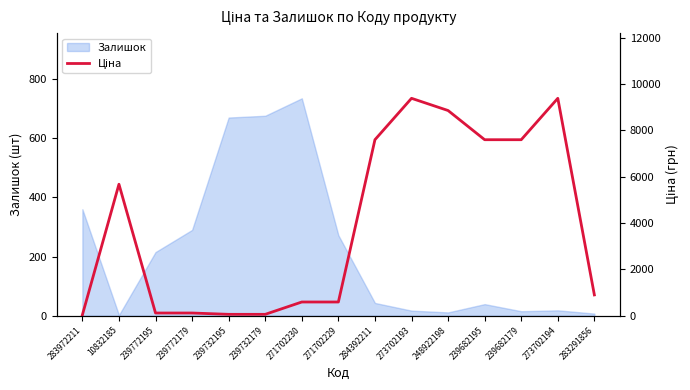

The Залишок series shows 670 at 239732195. True or false?

True